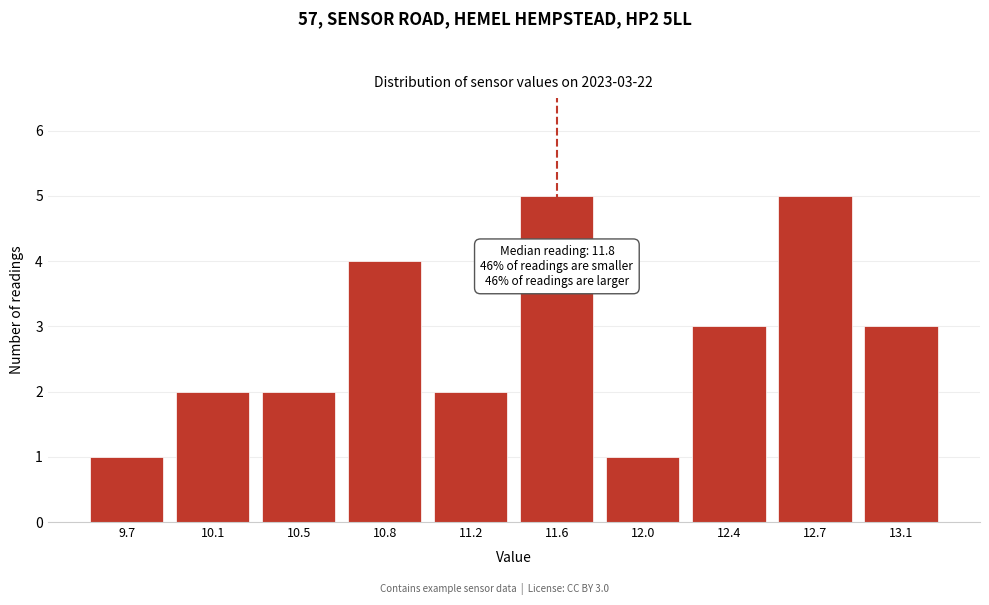

Reading left to right, what are all the values shown in this chart?

9.7=1	10.1=2	10.5=2	10.8=4	11.2=2	11.6=5	12.0=1	12.4=3	12.7=5	13.1=3